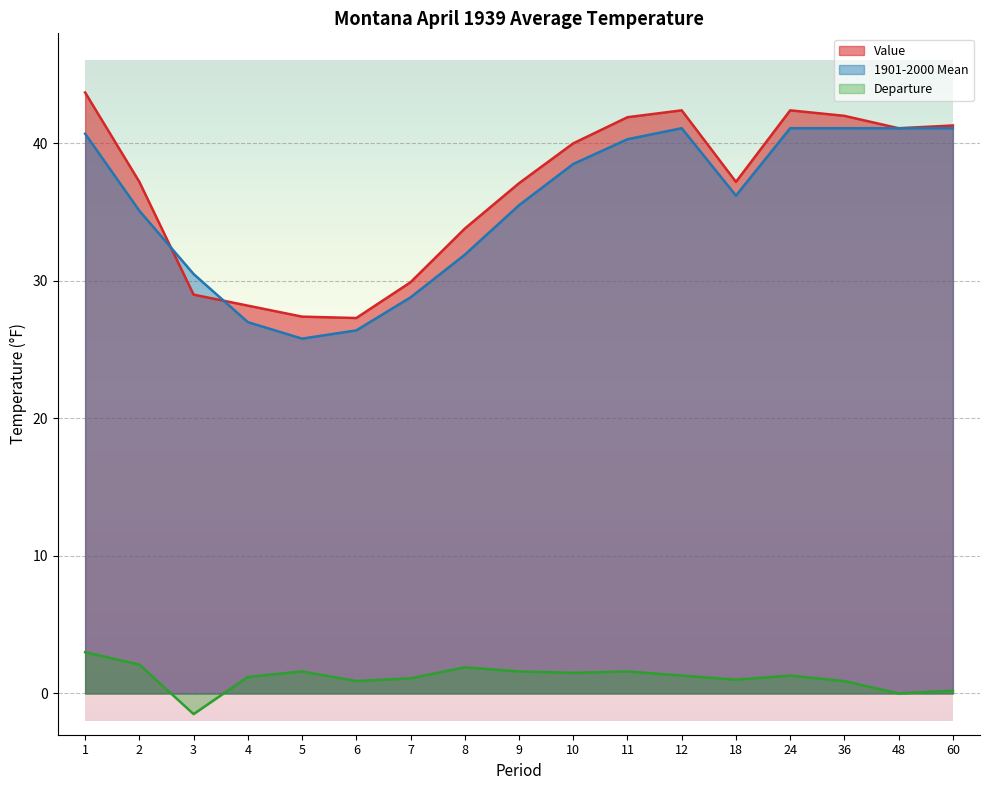

What are all the series names shown in the legend?

Value, 1901-2000 Mean, Departure